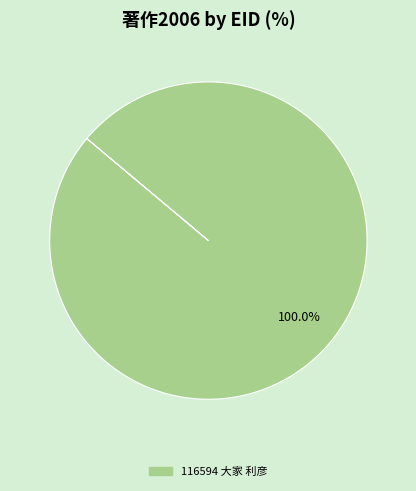

Does any single category account for the majority?

Yes